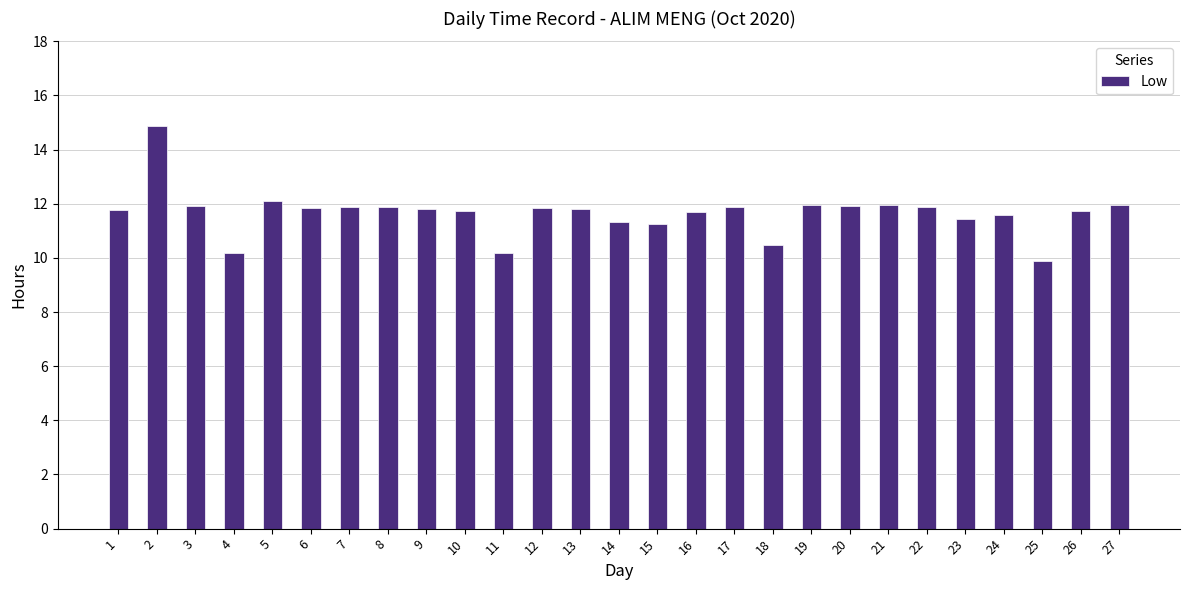

What is the value of the 10th bar from the left?

11.8